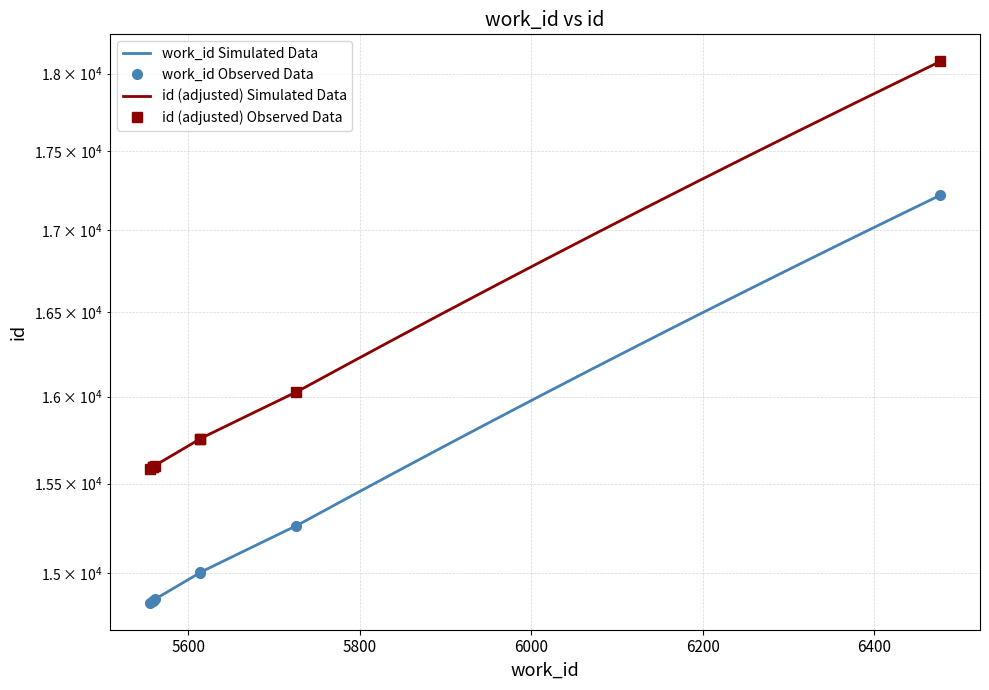

What is the approximate value at 5726, to the nearest 10?

15260